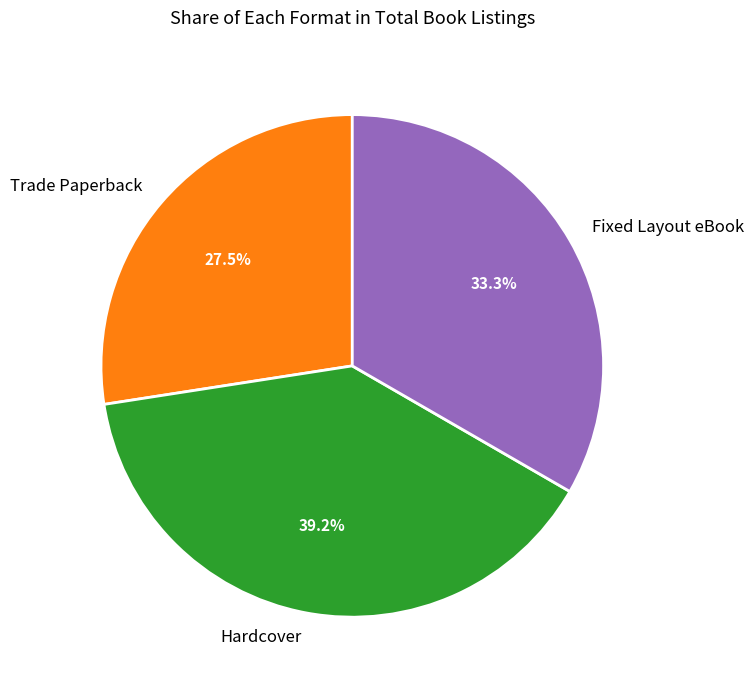

Which slice is the smallest?

Trade Paperback